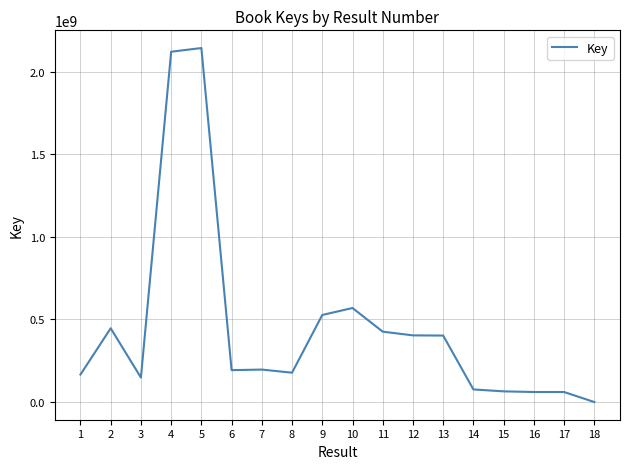

At which category does the data reach its first local valley?

3